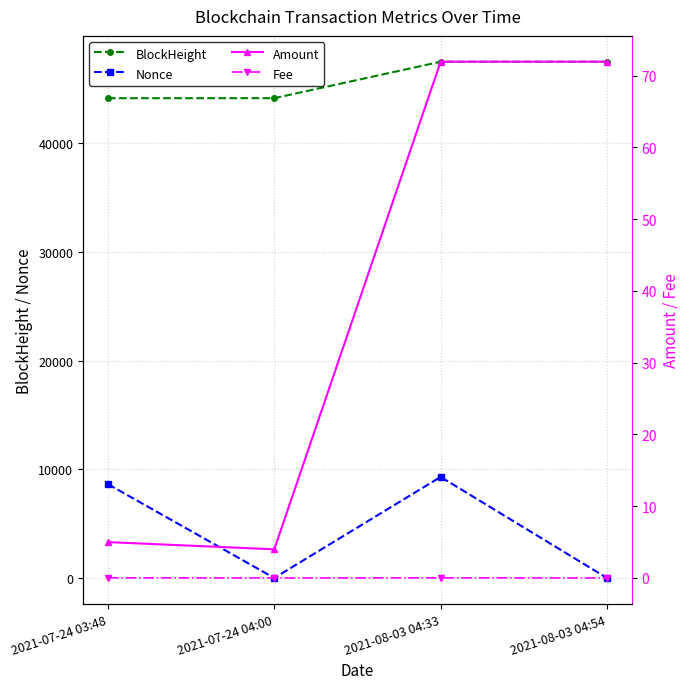

How many lines are shown in the chart?

4